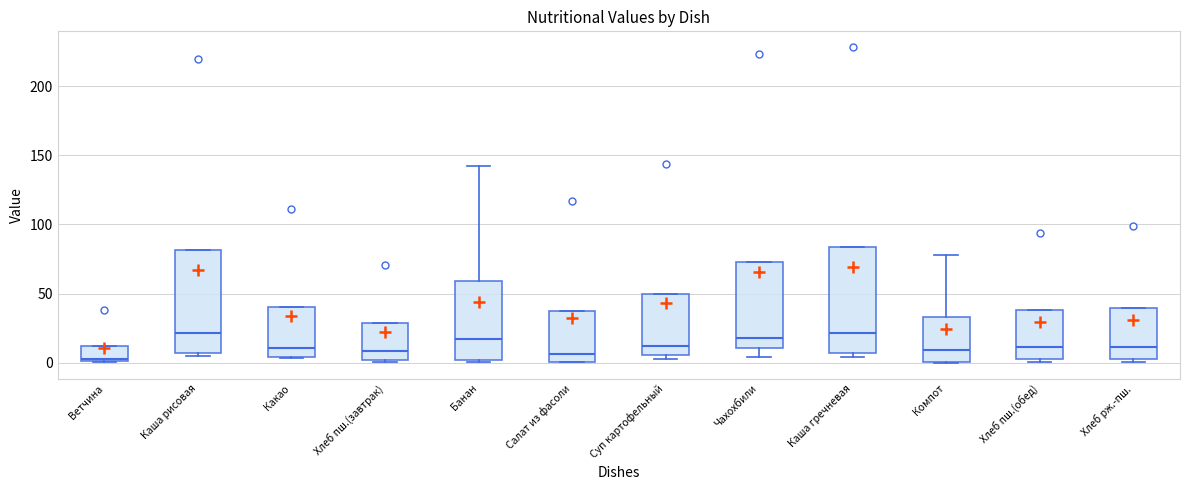

Reading left to right, transcribe this box plot: for each box, give where its median line is, the range the box spans, and where its two whiskers end, as read against the y-axis. The values are not printed on the chart, so give them approximately, as read against the axis.

Ветчина: median 5, box 0 to 10, whiskers 0 to 10
Каша рисовая: median 20, box 5 to 80, whiskers 5 (just below the box's lower edge) to 80
Какао: median 10, box 5 to 40, whiskers 5 to 40
Хлеб пш.(завтрак): median 10, box 0 to 30, whiskers 0 (just below the box's lower edge) to 30
Банан: median 15, box 0 to 60, whiskers 0 to 140
Салат из фасоли: median 5, box 0 to 40, whiskers 0 to 40
Суп картофельный: median 10, box 5 to 50, whiskers 5 (just below the box's lower edge) to 50
Чахохбили: median 20, box 10 to 75, whiskers 5 to 75
Каша гречневая: median 20, box 5 to 85, whiskers 5 (just below the box's lower edge) to 85
Компот: median 10, box 0 to 35, whiskers 0 to 80
Хлеб пш.(обед): median 10, box 0 to 40, whiskers 0 (just below the box's lower edge) to 40
Хлеб рж.-пш.: median 10, box 5 to 40, whiskers 0 to 40